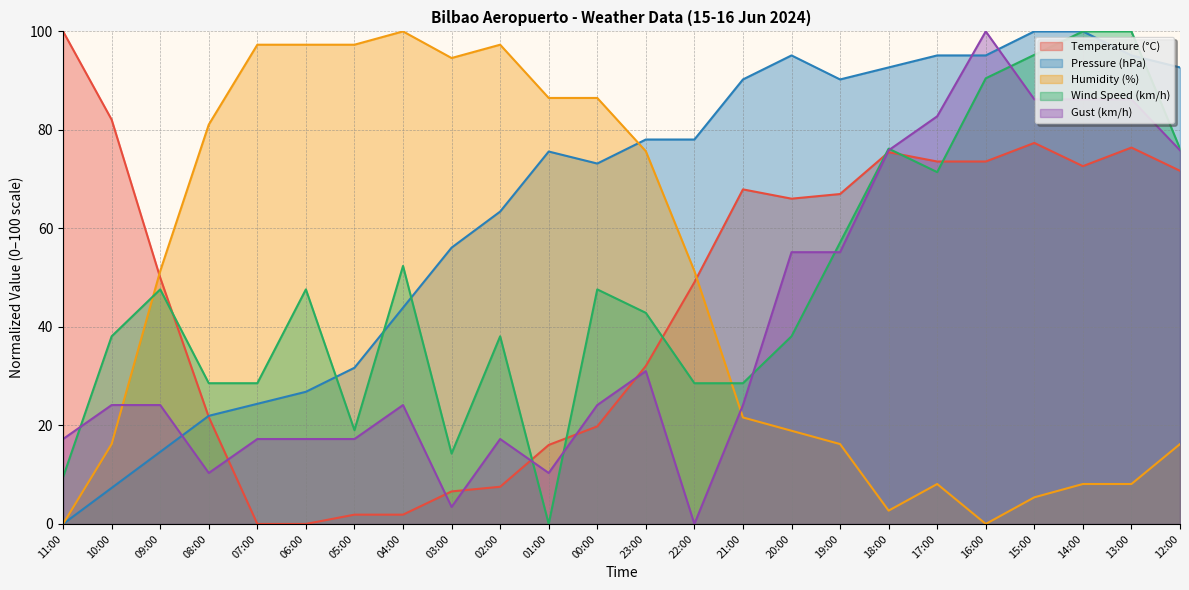

Which series changed the most between 11:00 and 13:00?

Pressure (hPa)